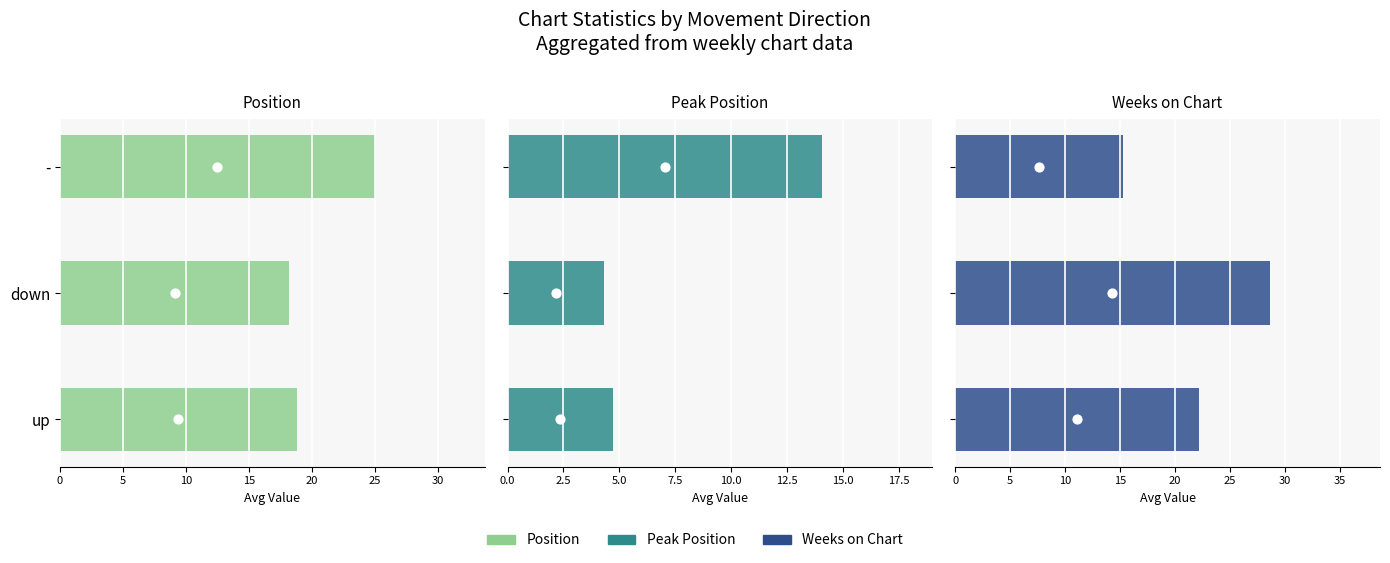

At how many categories does at least one series exceed 18?

3